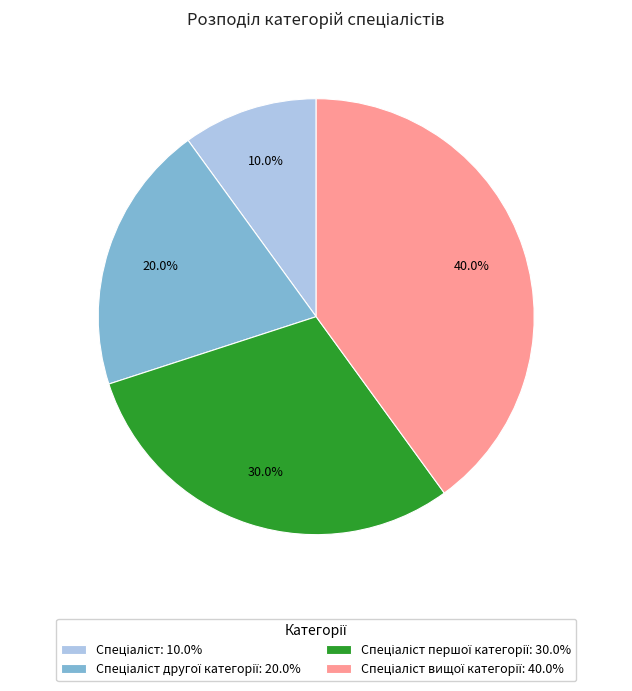

How many slices are in this pie chart?

4